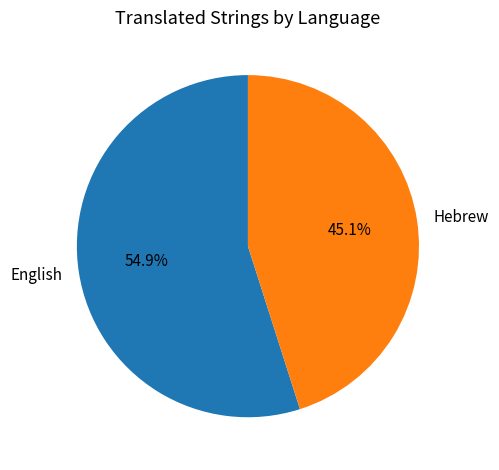

The English slice represents 65% of the pie. True or false?

False